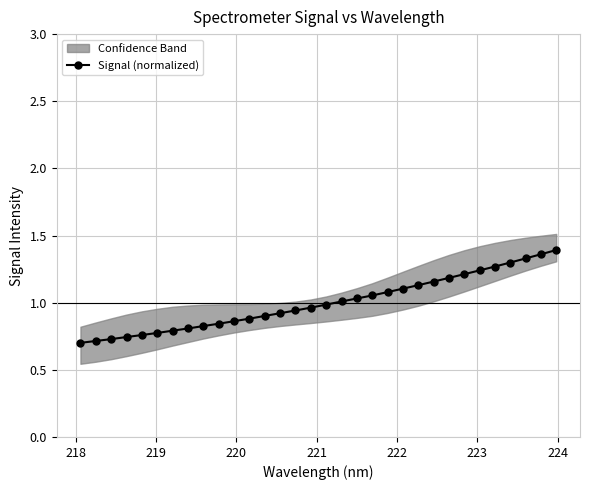

What is the difference between the maximum and minimum values?

0.7